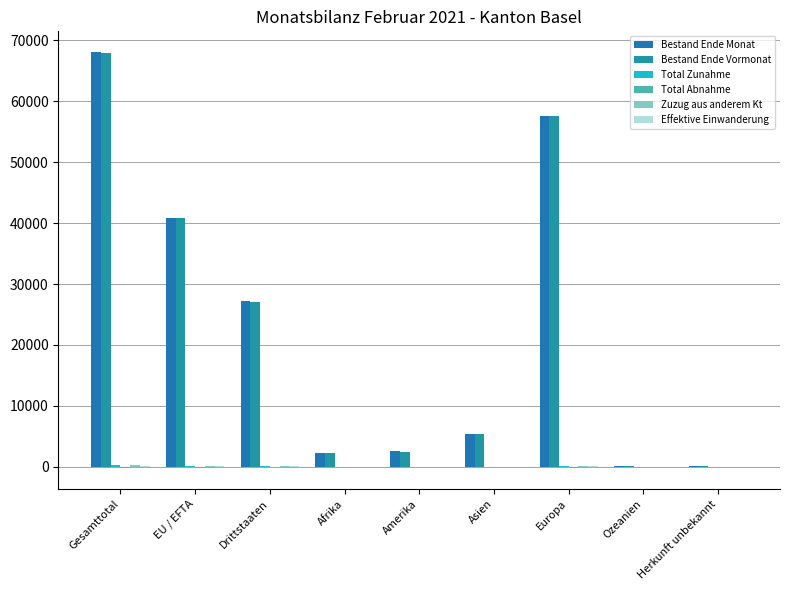

Which series has the largest total across all categories?

Bestand Ende Monat